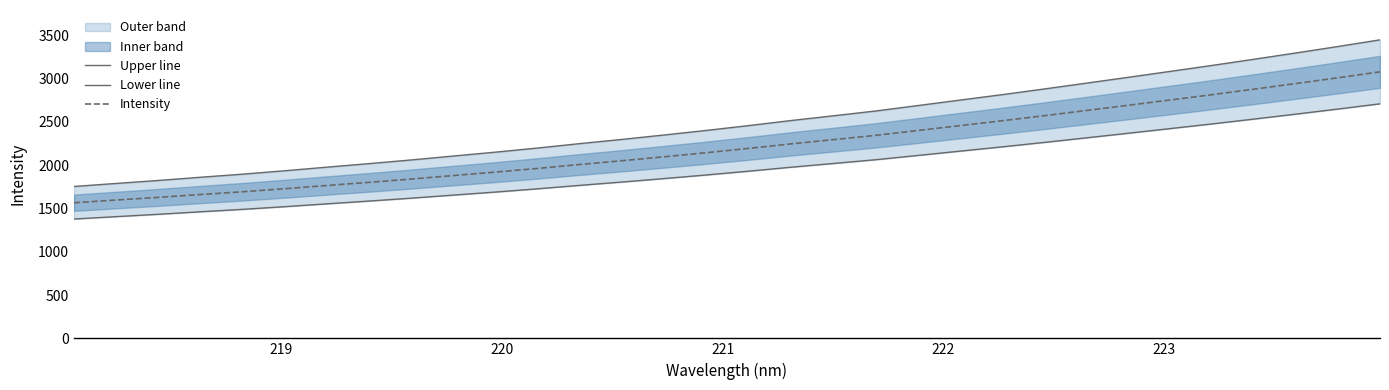

True or false: Intensity has more than 0 points higher than both neighbors.

False